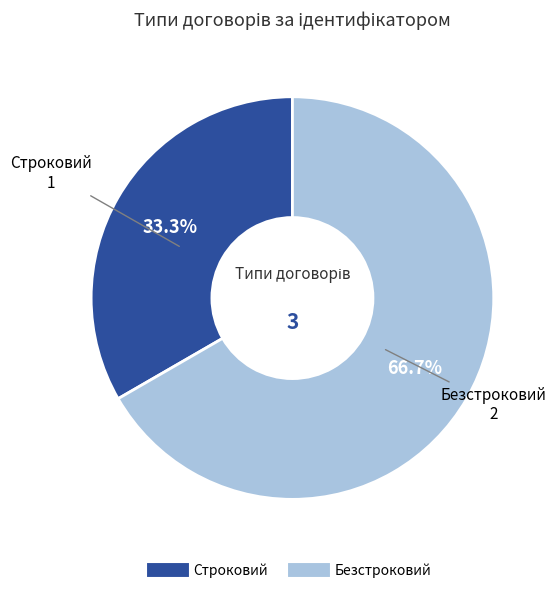

Rank the categories by value from lowest to highest.

Строковий, Безстроковий